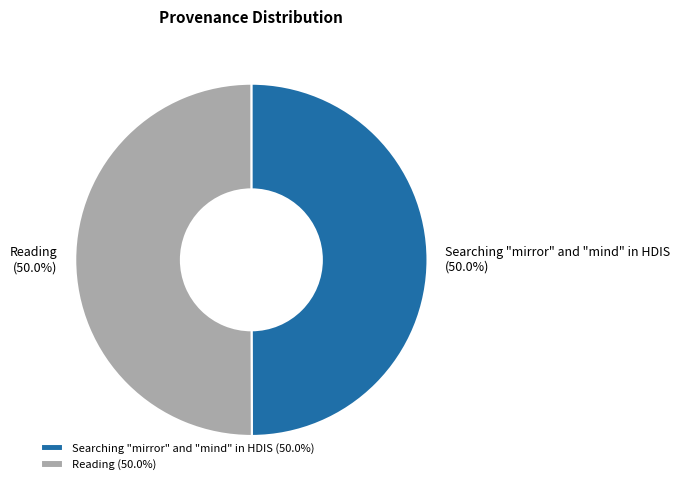

The Searching "mirror" and "mind" in HDIS slice represents 39% of the pie. True or false?

False